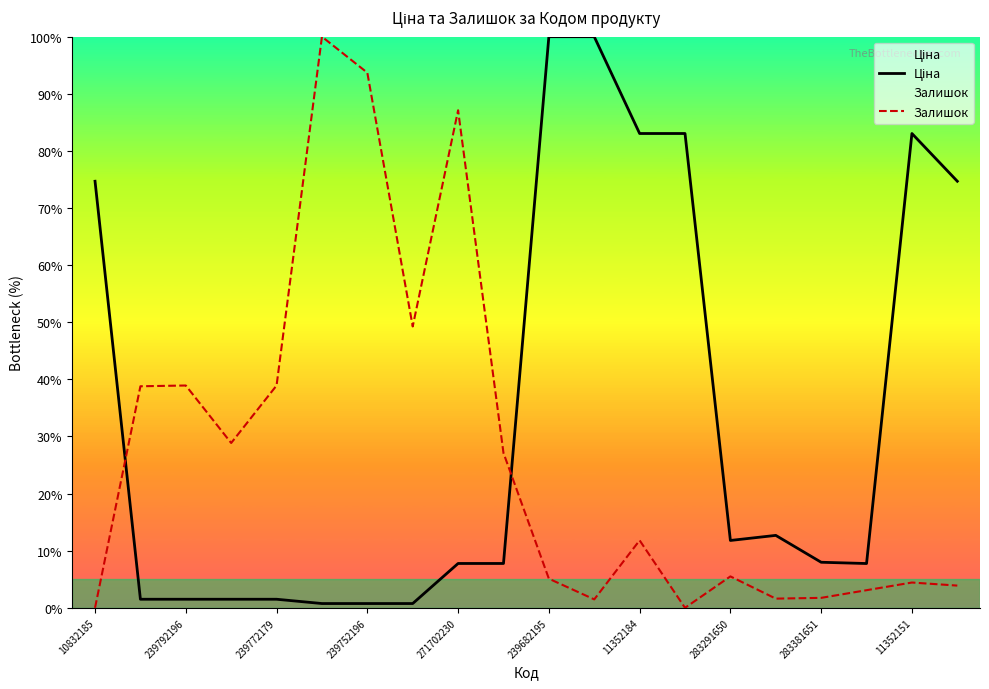

What is the label of the 20th point from the right?

10832185